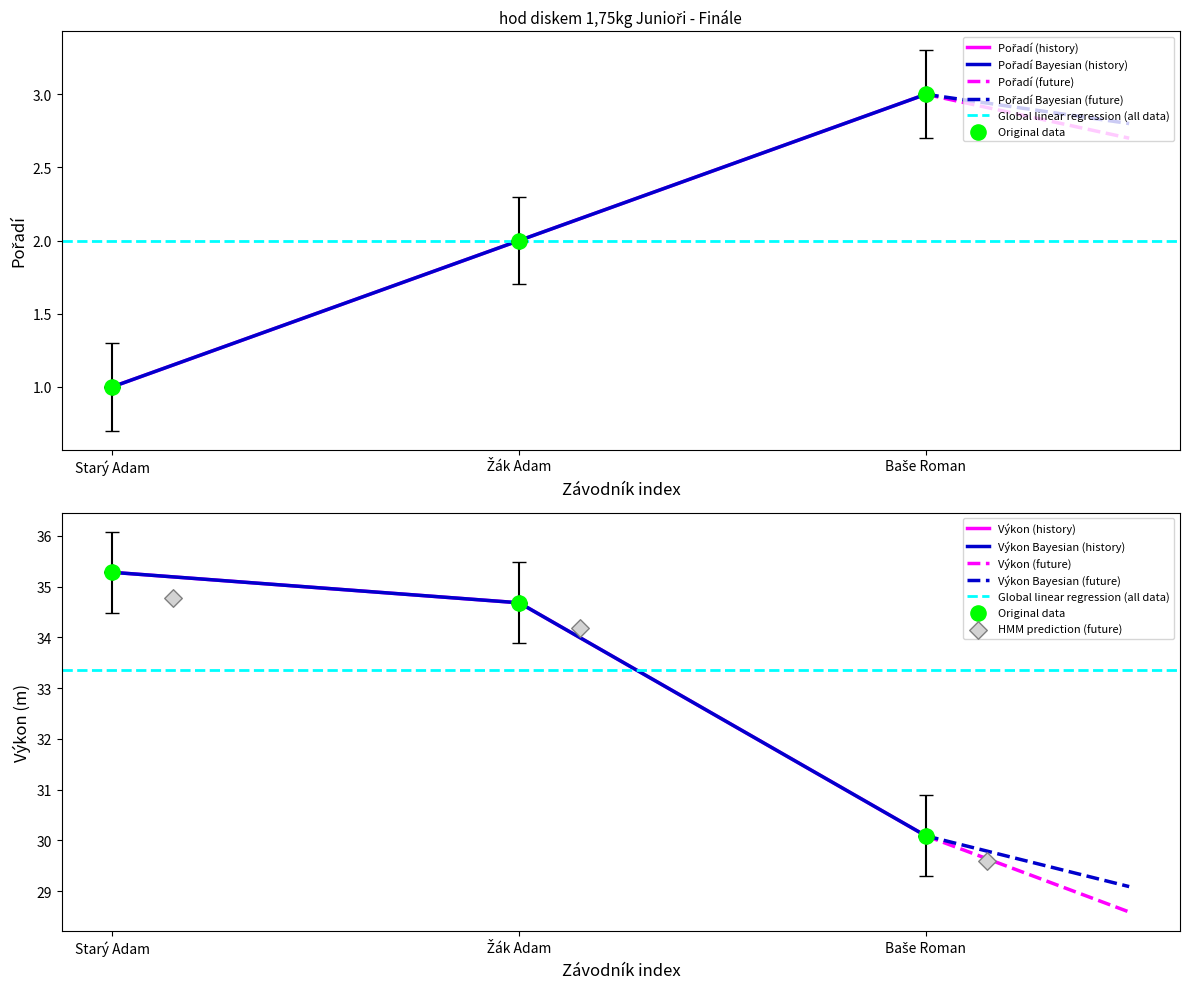

At how many categories does at least one series exceed 21?

3